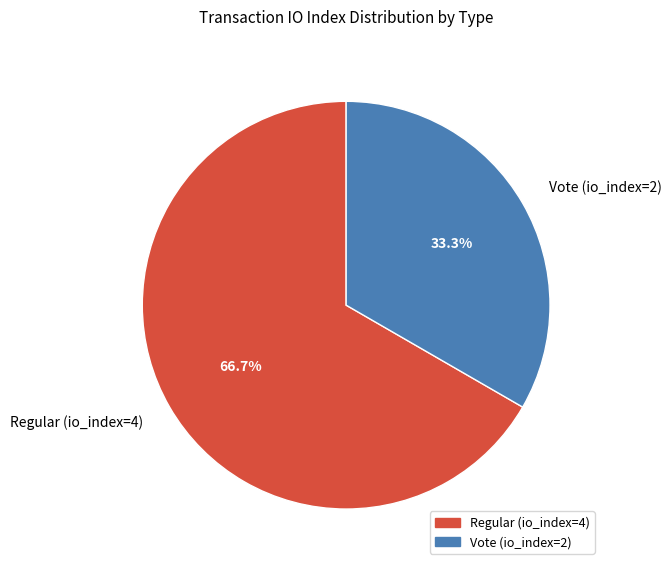

What percentage do Regular (io_index=4) and Vote (io_index=2) together represent?

100.0%